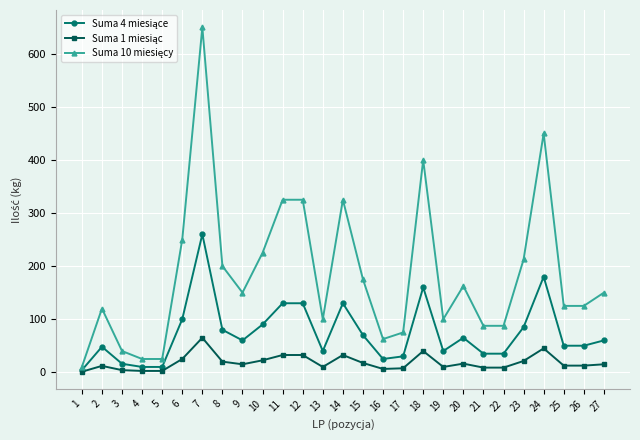

At which category is the sum across all series the highest?

7